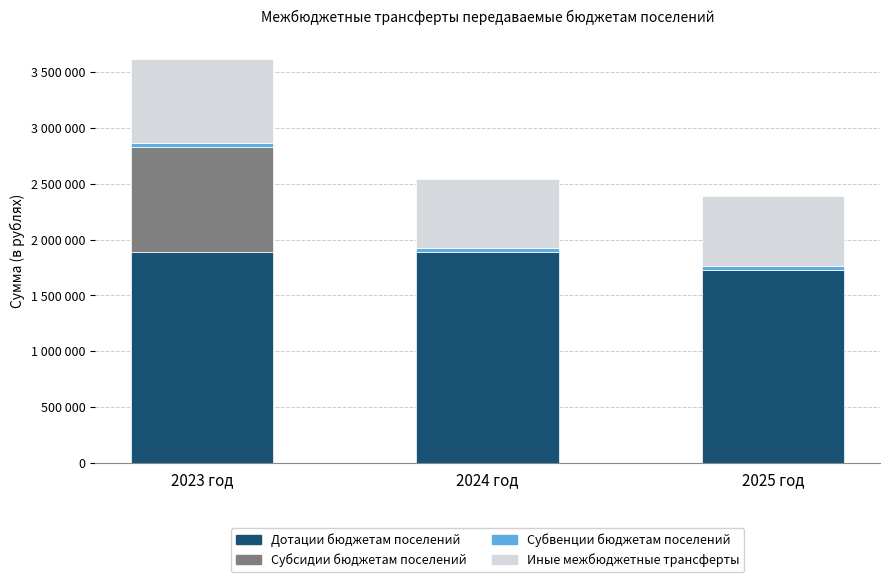

Rank the series at 2023 год from highest to lowest value.

Дотации бюджетам поселений, Субсидии бюджетам поселений, Иные межбюджетные трансферты, Субвенции бюджетам поселений